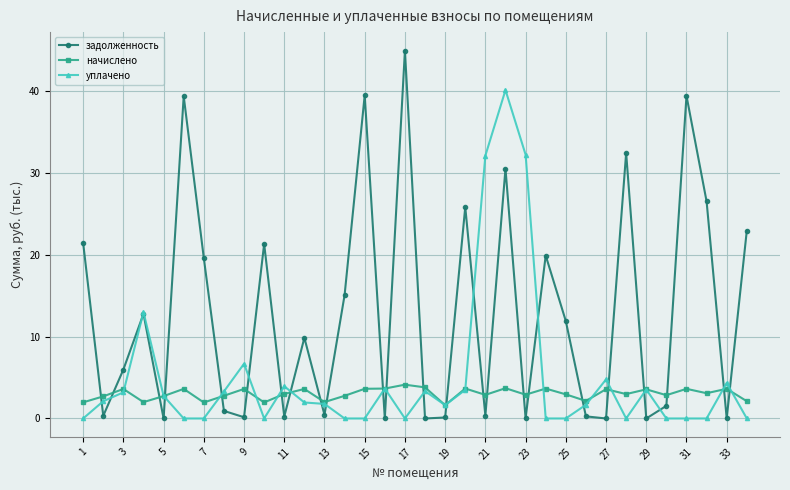

True or false: задолженность has more than 2 interior local peaks.

True